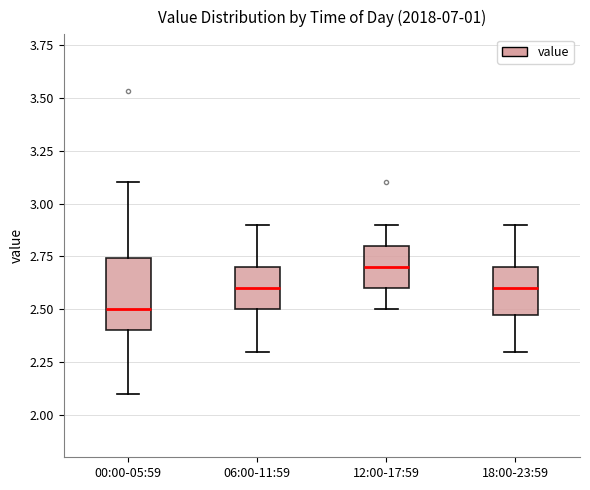

Which box's median line is the highest?

12:00-17:59